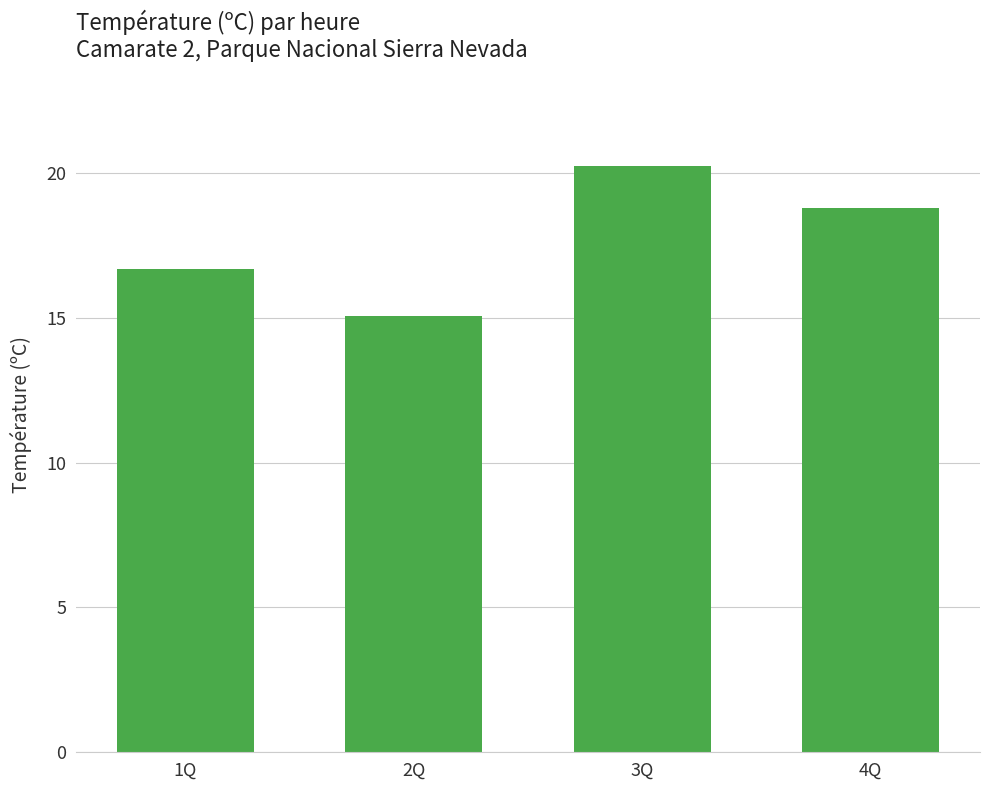

List the labels in order of value, largest first.

3Q, 4Q, 1Q, 2Q